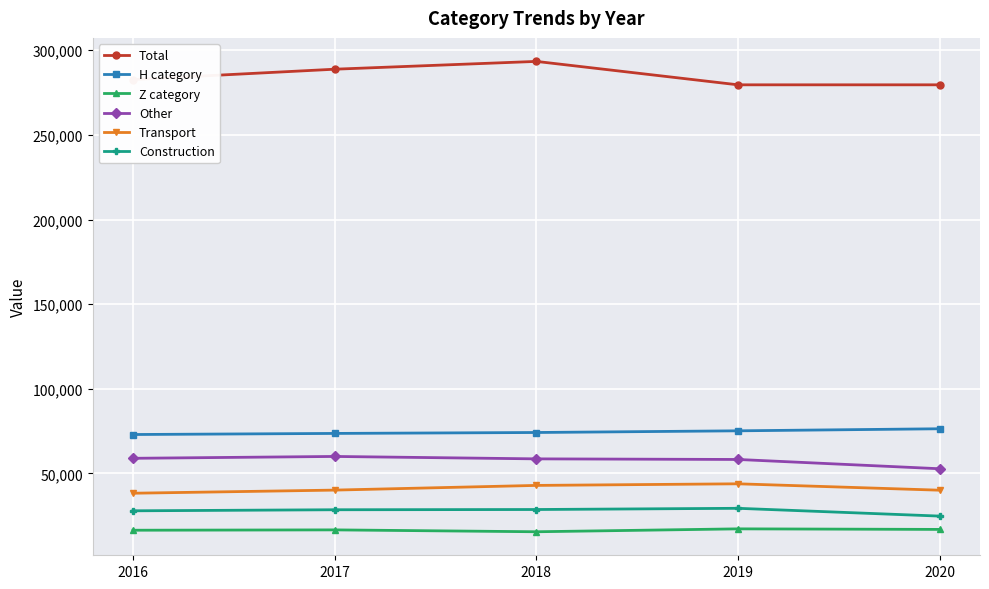

What is the maximum value shown in the chart?

293374